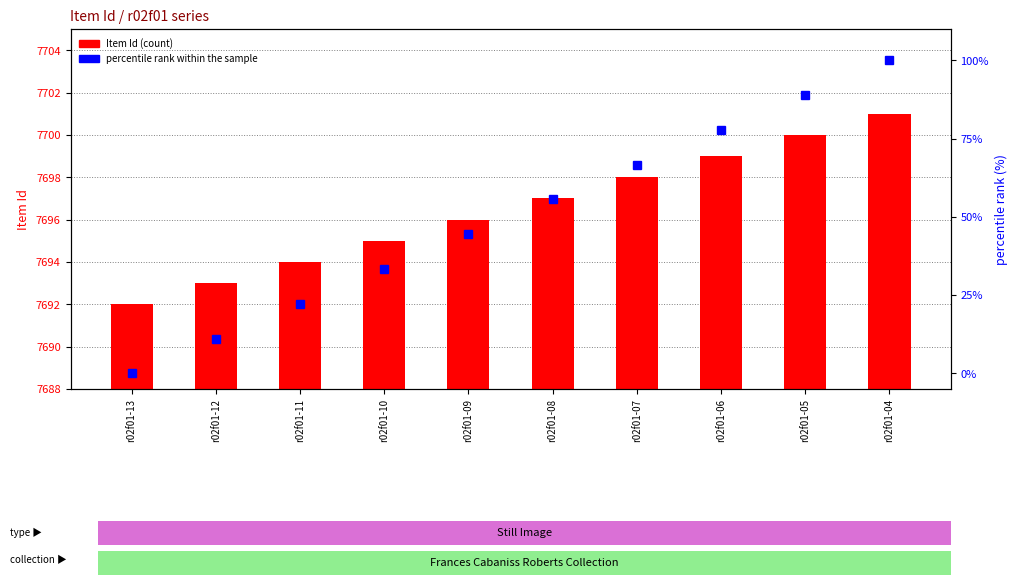

At which category does the chart reach its minimum across all series?

r02f01-13